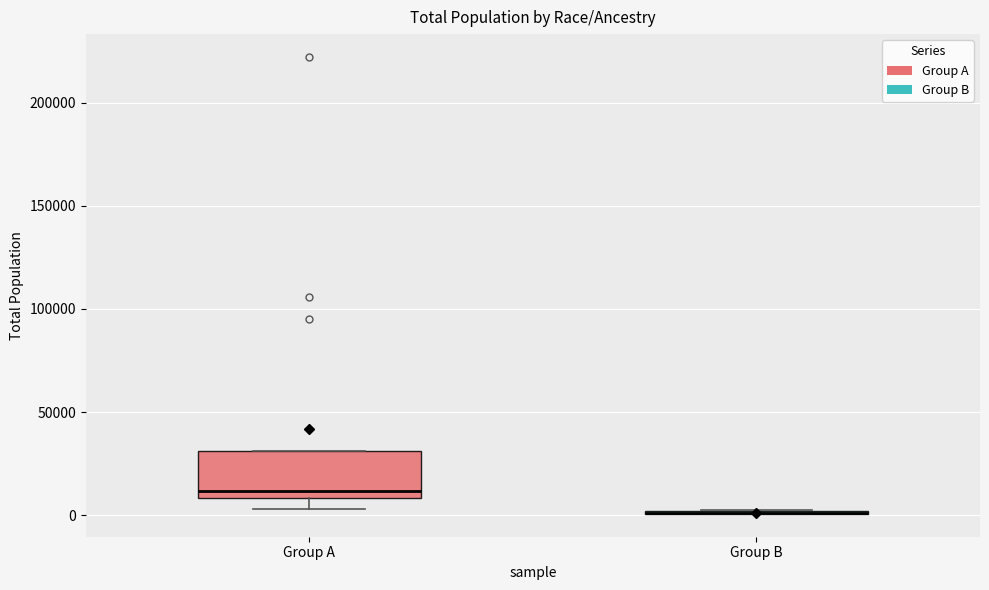

Reading left to right, transcribe this box plot: for each box, give where its median line is, the range the box spans, and where its two whiskers end, as read against the y-axis. The values are not printed on the chart, so give them approximately, as read against the axis.

Group A: median 10000 (just above the box's lower edge), box 10000 to 30000, whiskers 5000 to 30000
Group B: box collapsed to a line at 0, whiskers 0 to 0